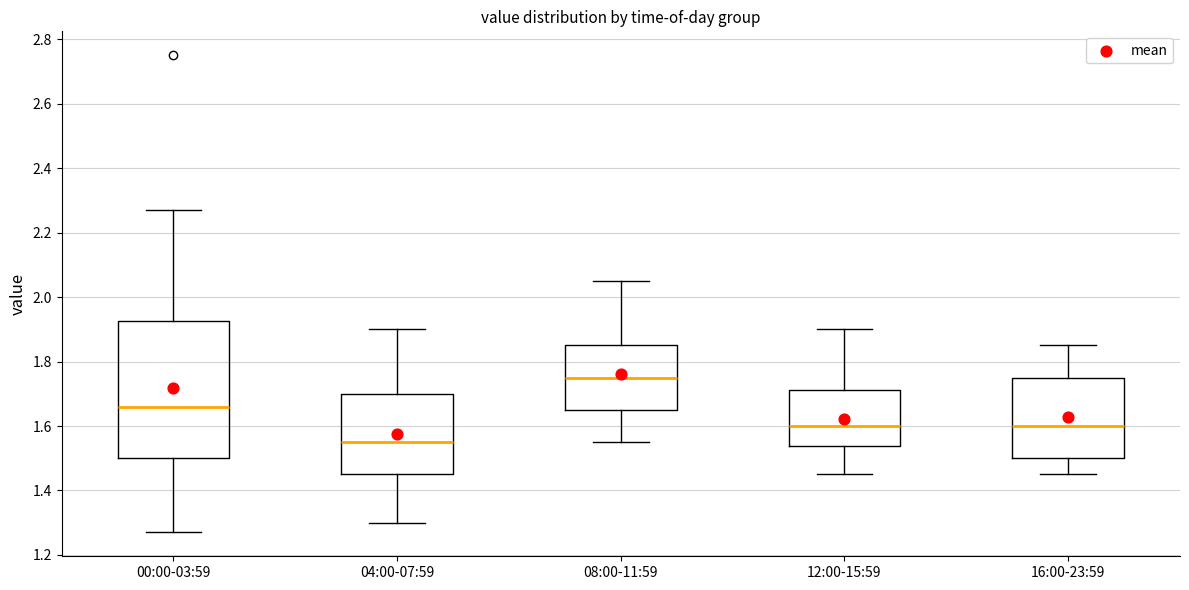

Reading left to right, transcribe this box plot: for each box, give where its median line is, the range the box spans, and where its two whiskers end, as read against the y-axis. The values are not printed on the chart, so give them approximately, as read against the axis.

00:00-03:59: median 1.66, box 1.50 to 1.92, whiskers 1.28 to 2.28
04:00-07:59: median 1.56, box 1.46 to 1.70, whiskers 1.30 to 1.90
08:00-11:59: median 1.76, box 1.66 to 1.86, whiskers 1.56 to 2.06
12:00-15:59: median 1.60, box 1.54 to 1.72, whiskers 1.46 to 1.90
16:00-23:59: median 1.60, box 1.50 to 1.76, whiskers 1.46 to 1.86